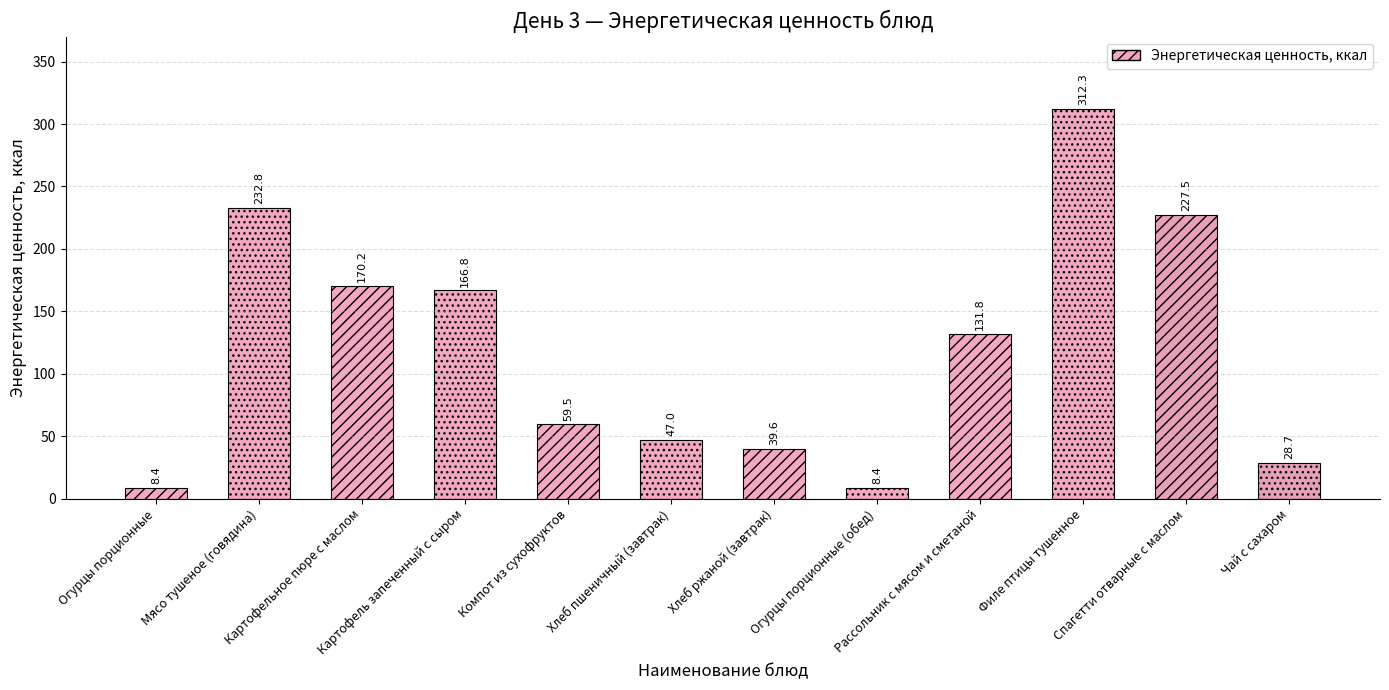

What is the label of the 4th bar from the right?

Рассольник с мясом и сметаной